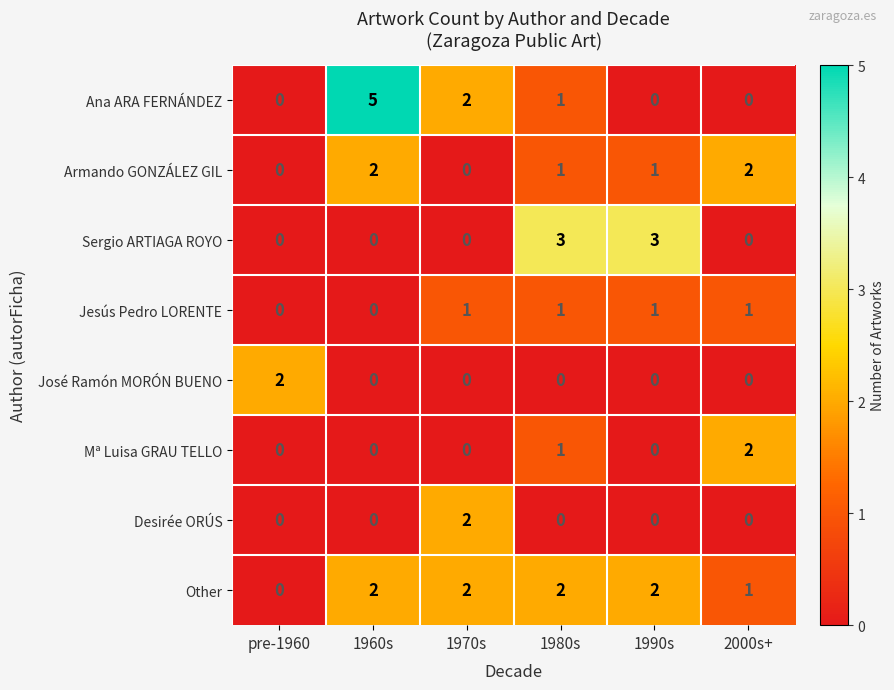

The value of Desirée ORÚS at 1970s is 1. True or false?

False